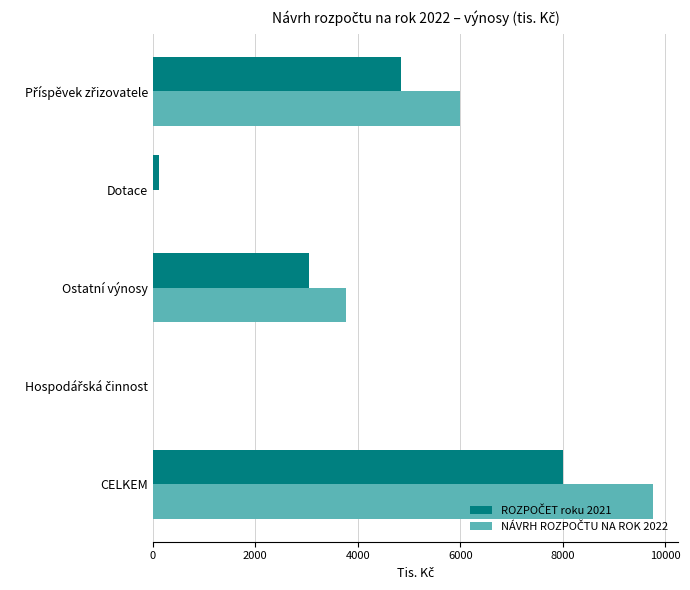

At which category is the sum across all series the highest?

CELKEM